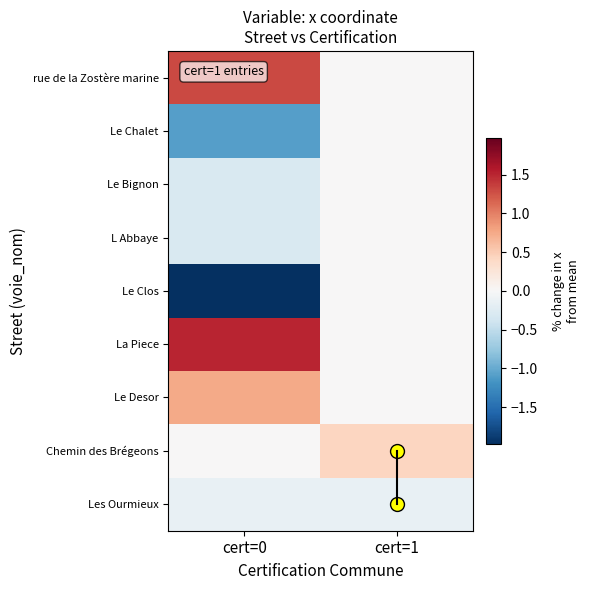

Between cert=0 and cert=1, which series saw the biggest shift?

Le Clos